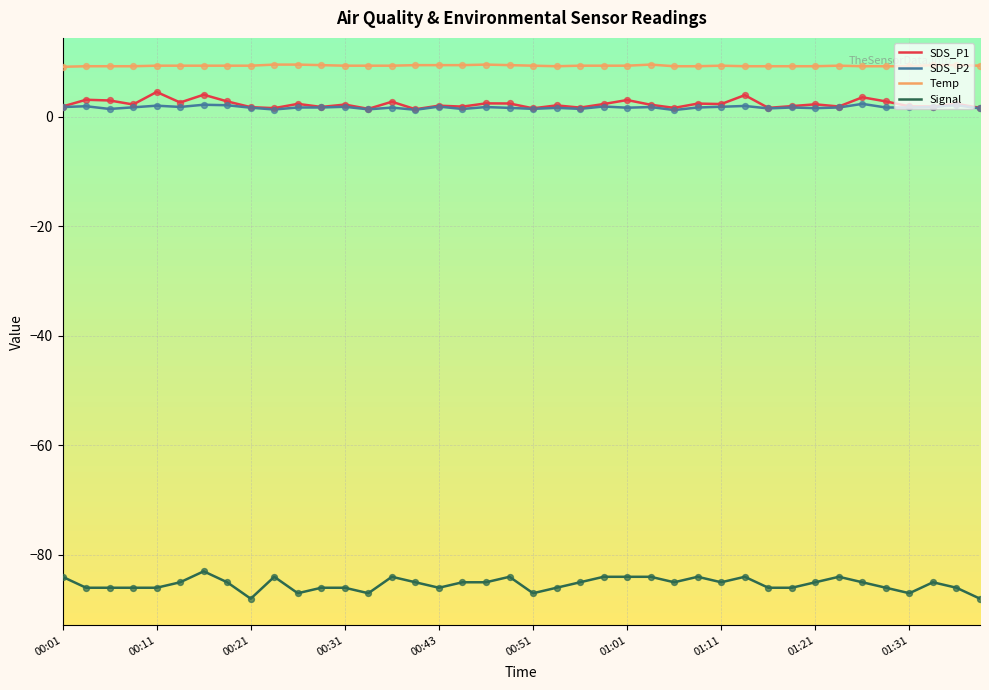

Which series has the largest range (max minus min)?

Signal